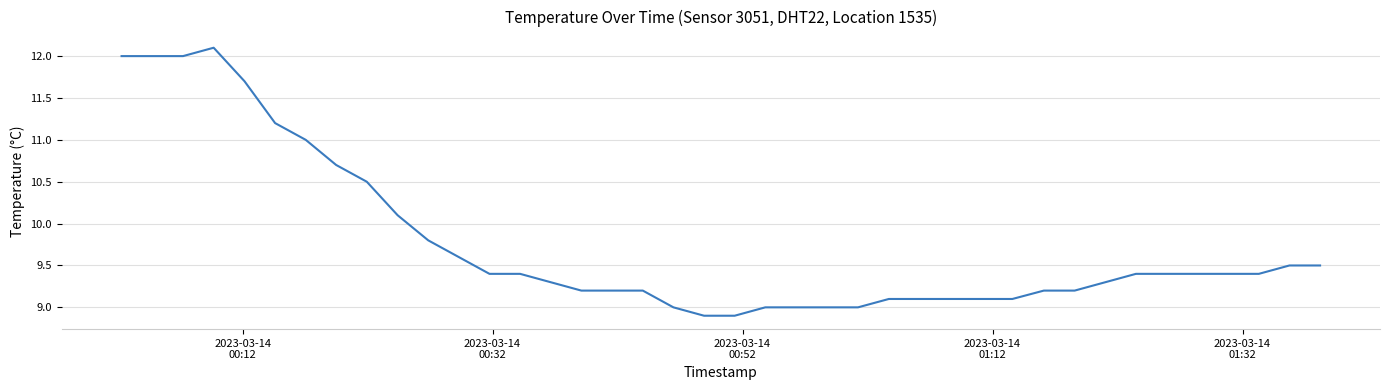

Reading left to right, extract all data points from this chart.

12.0	12.0	12.0	12.1	11.7	11.2	11.0	10.7	10.5	10.1	9.8	9.6	9.4	9.4	9.3	9.2	9.2	9.2	9.0	8.9	8.9	9.0	9.0	9.0	9.0	9.1	9.1	9.1	9.1	9.1	9.2	9.2	9.3	9.4	9.4	9.4	9.4	9.4	9.5	9.5